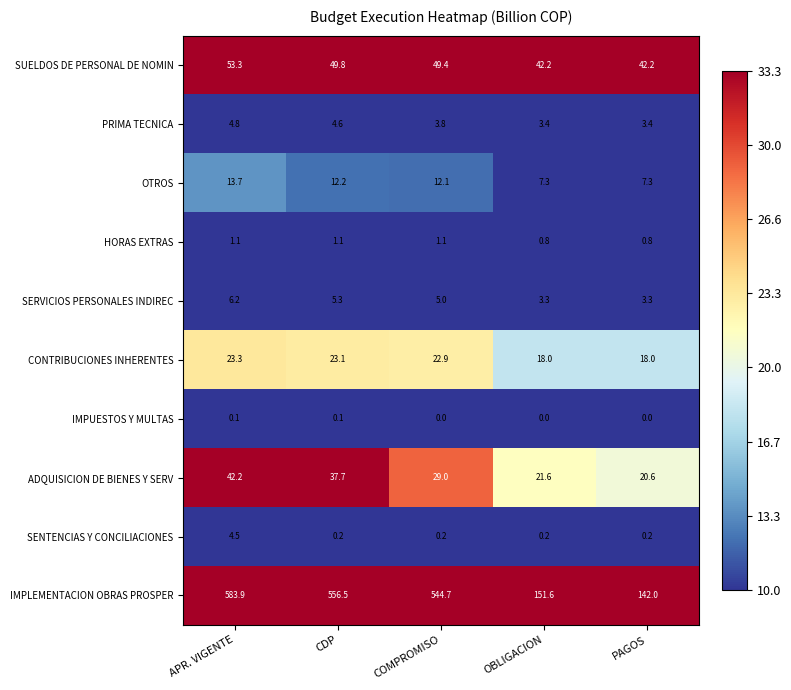

At which label is OTROS closest to 10?

COMPROMISO